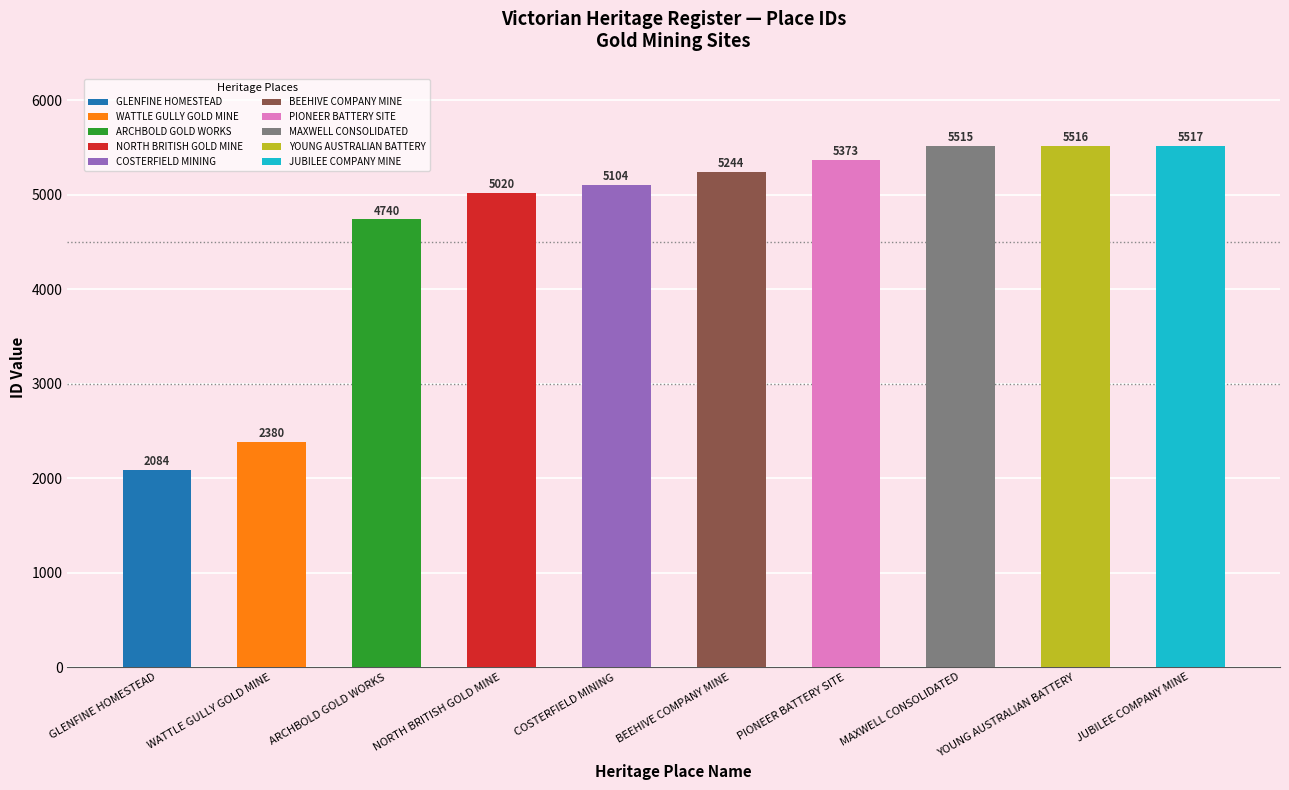

Reading right to left, extract all data points from this chart.

5517	5516	5515	5373	5244	5104	5020	4740	2380	2084